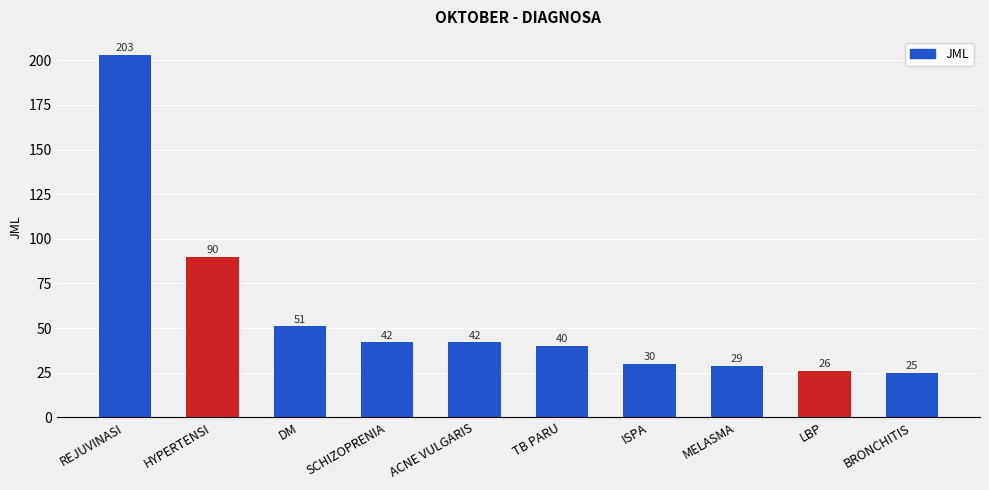

True or false: the data shows 340 at REJUVINASI.

False